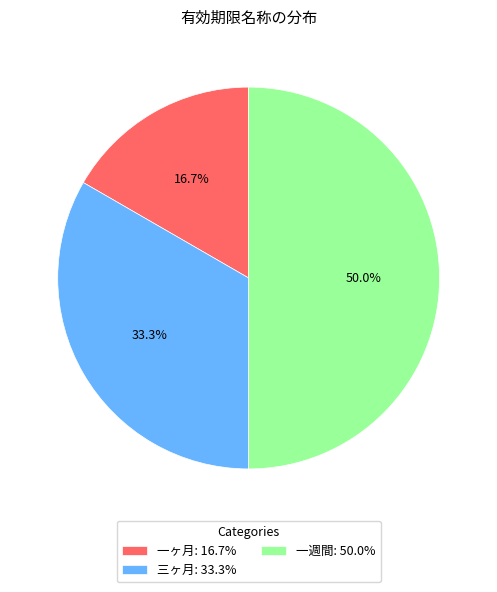

Does 一ヶ月: 16.7% represent more than half of the total?

No